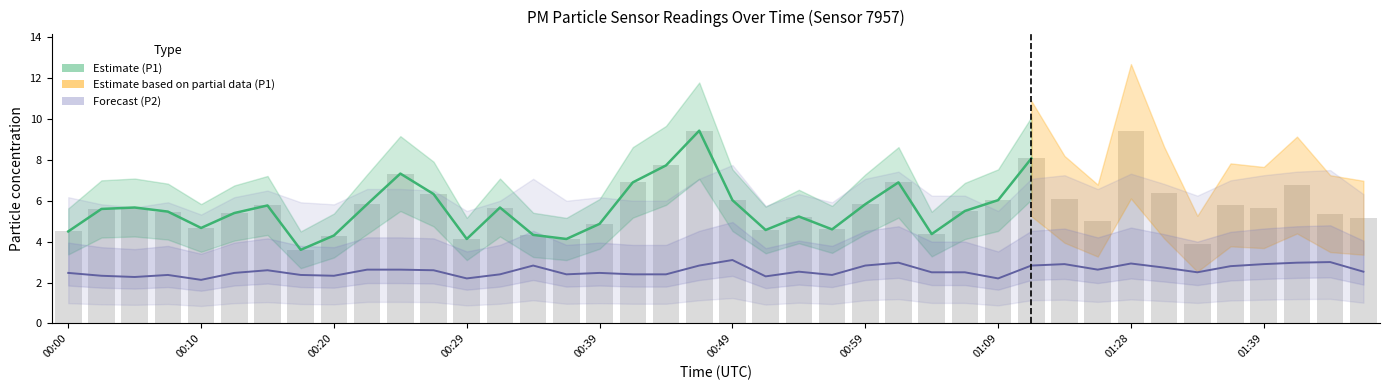

Is the value of P2 at 01:23 greater than the value of P1 at 01:04?

No